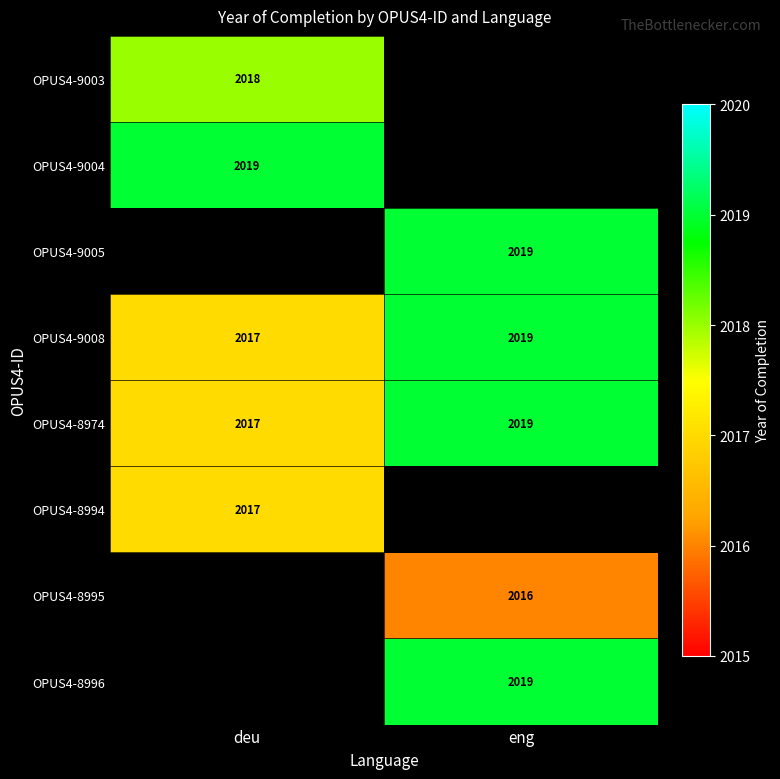

True or false: OPUS4-9008 has a value of 2720.1 at eng.

False